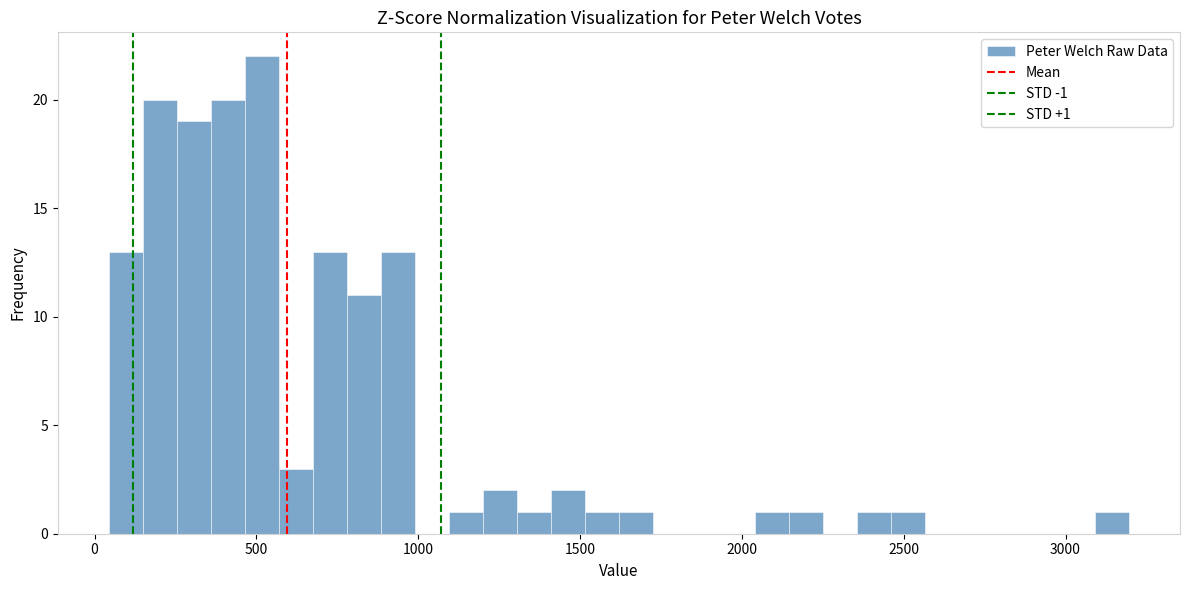

Read against the x-axis, roughly where is the centre of the tallest bar?

500